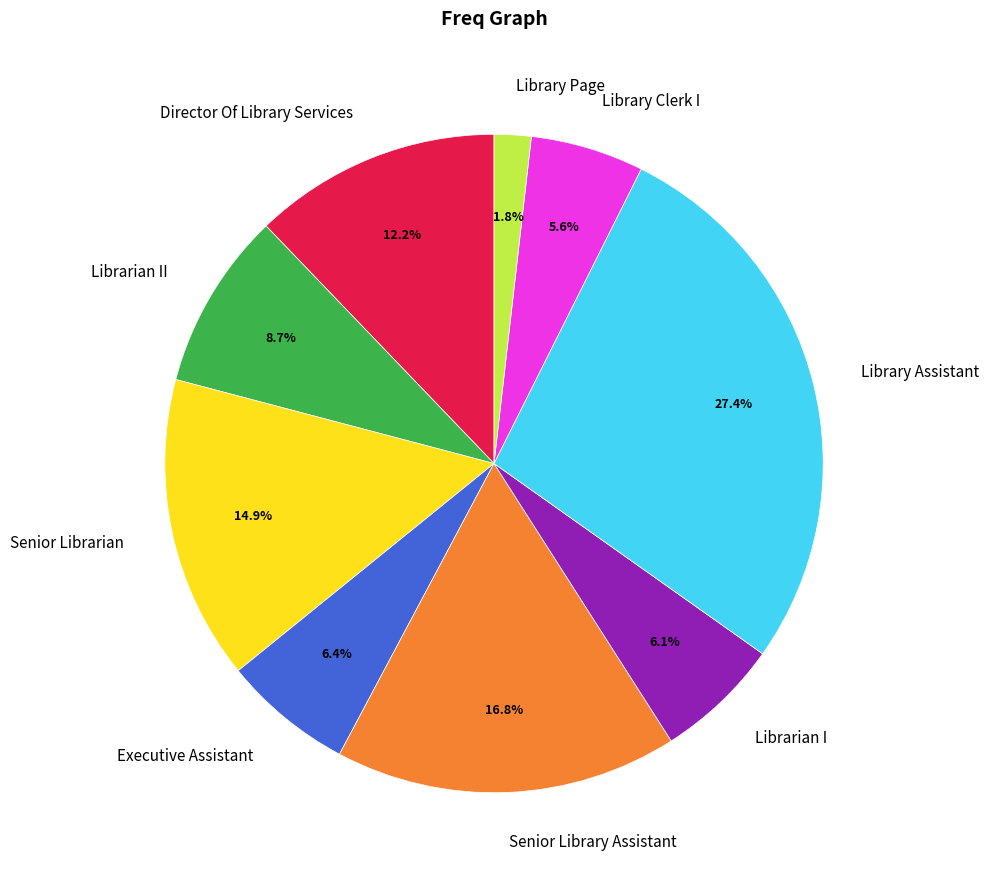

Approximately how many times larger is the value at Director Of Library Services compared to Library Assistant?

0.4